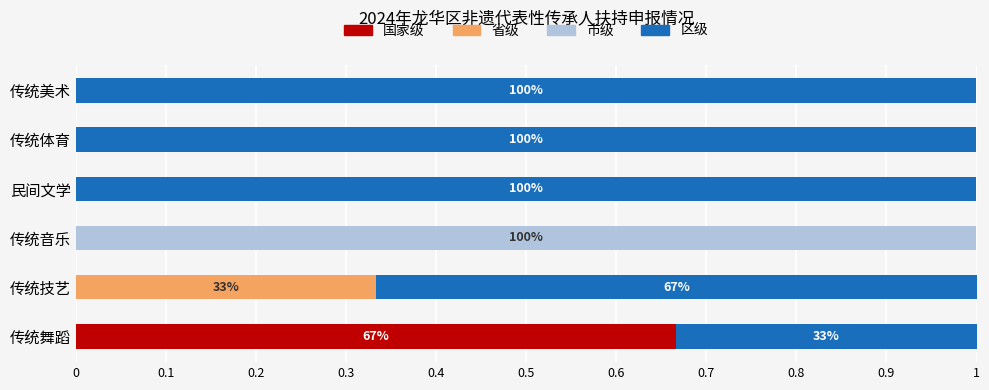

The value of 国家级 at 传统美术 is -0.3. True or false?

False